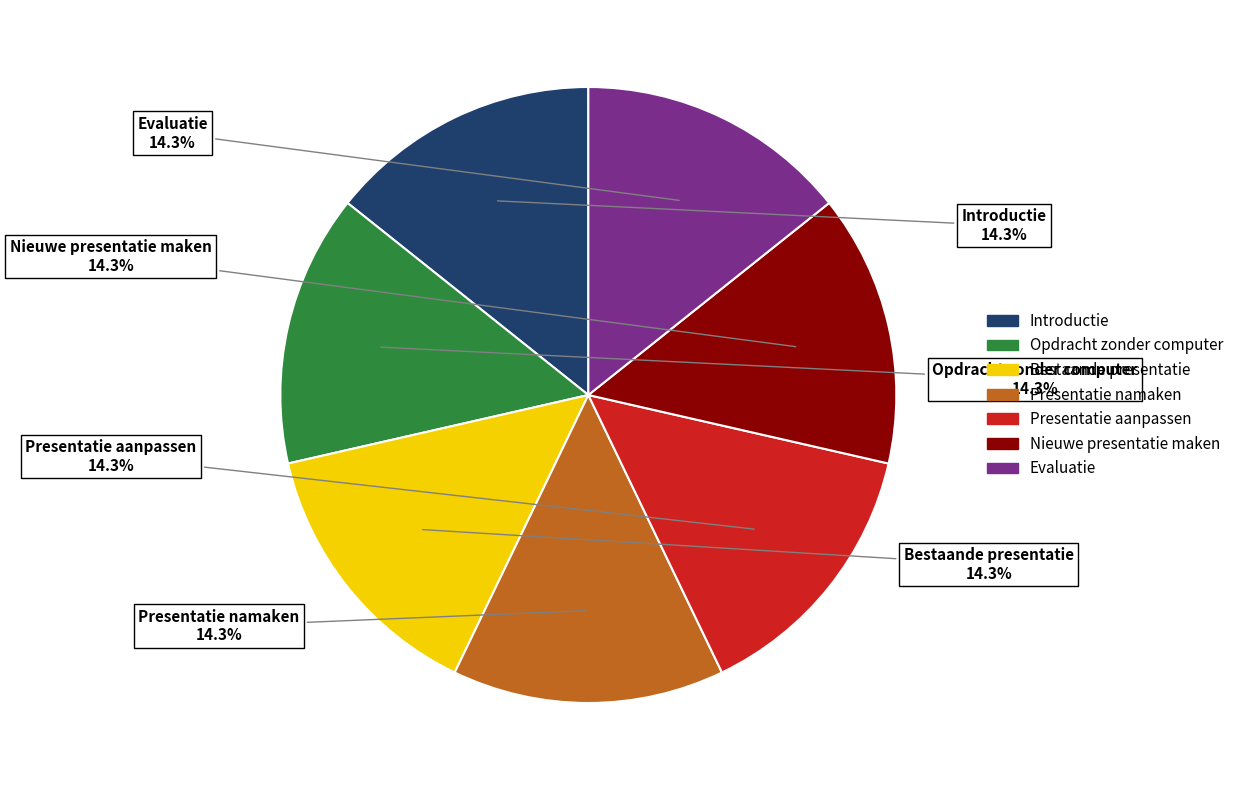

Is Opdracht zonder computer the majority of the pie?

No